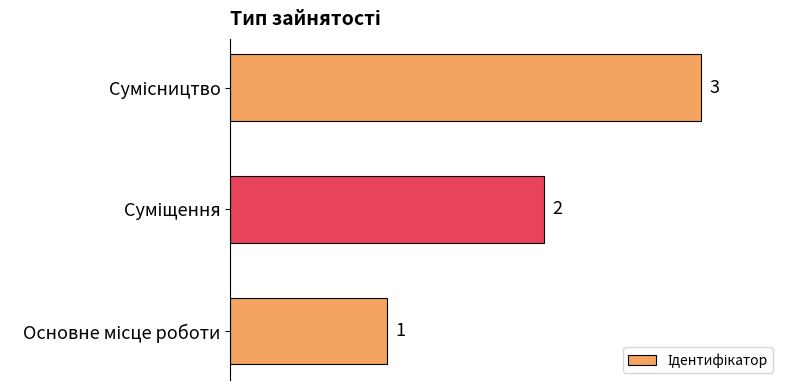

How many categories are shown in the chart?

3